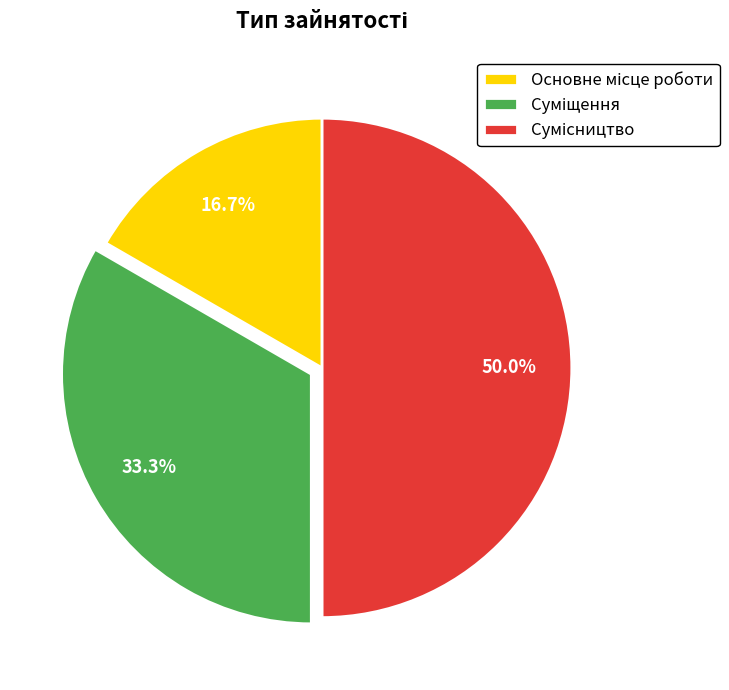

To the nearest percent, what percentage of the pie is Сумісництво?

50%